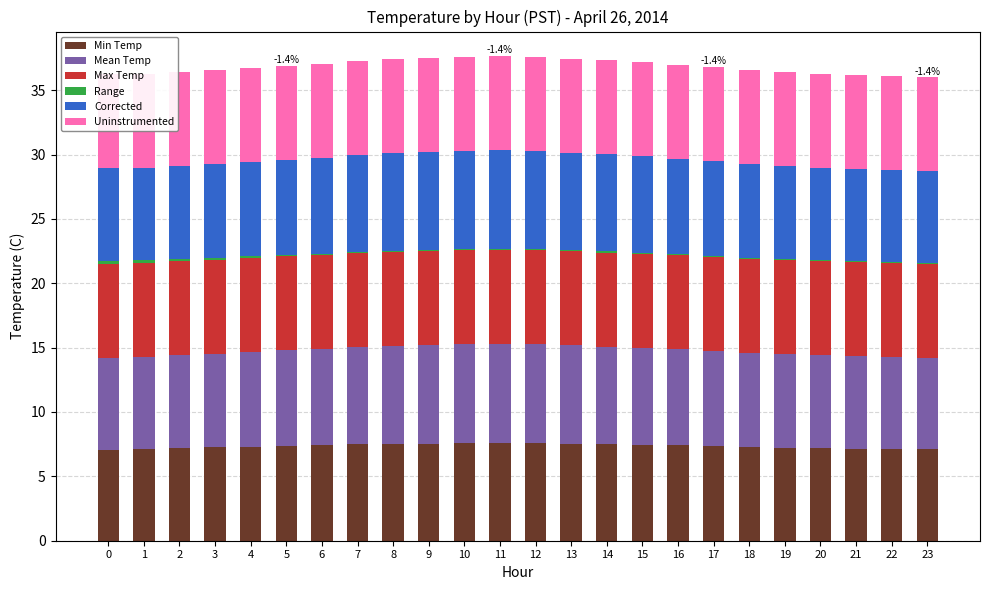

How many Range values are between 0 and 1?

24